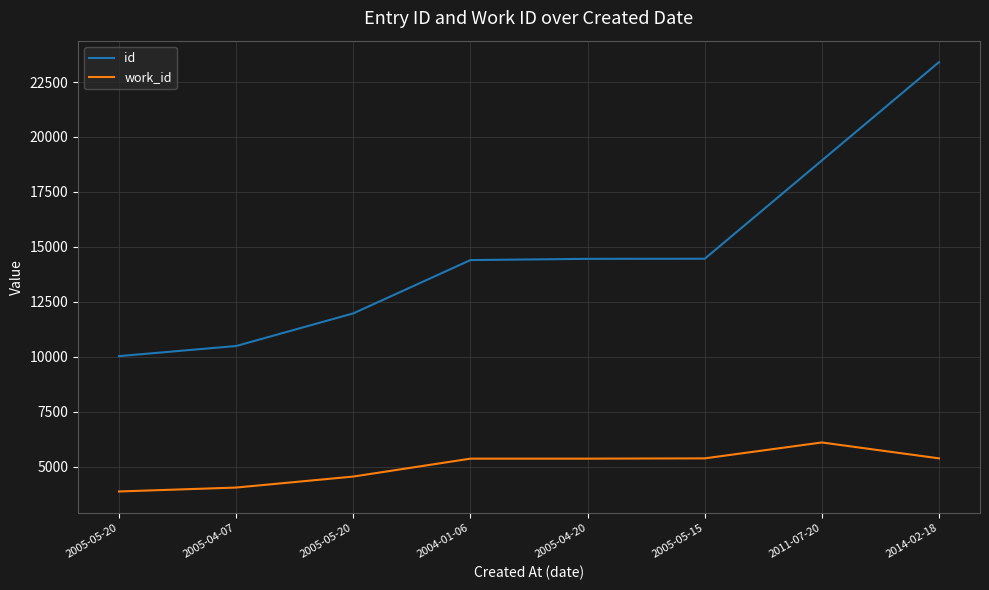

True or false: id has more than 1 points higher than both neighbors.

False